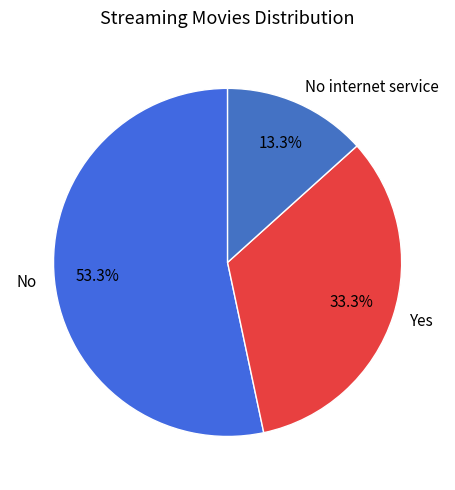

Is there any slice that represents more than half of the pie?

Yes